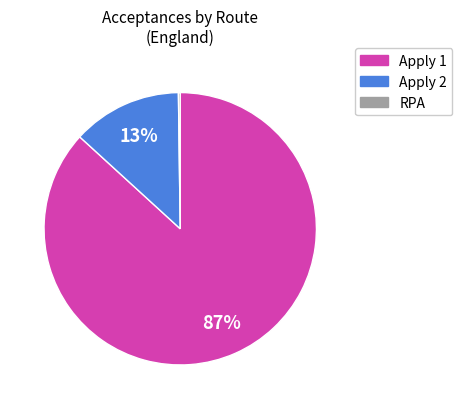

Is Apply 1 the majority of the pie?

Yes